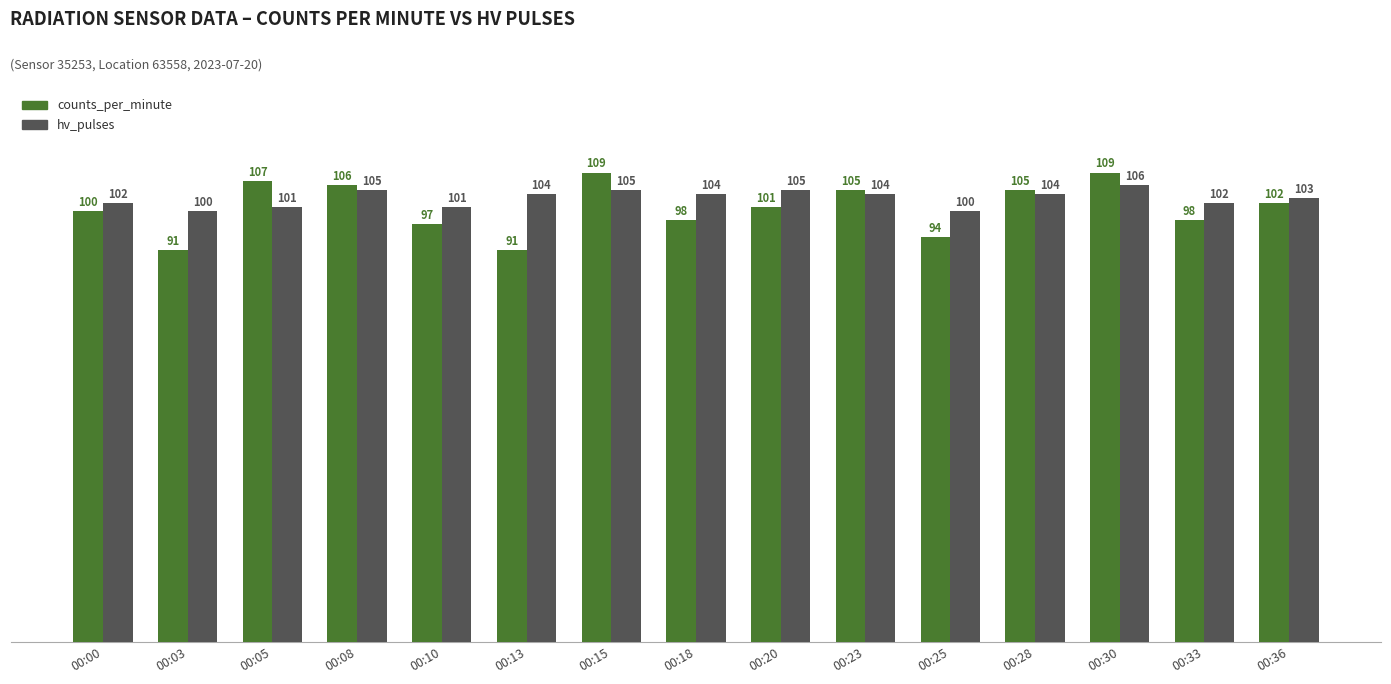

What is the difference between the counts_per_minute values at 00:05 and 00:03?

16